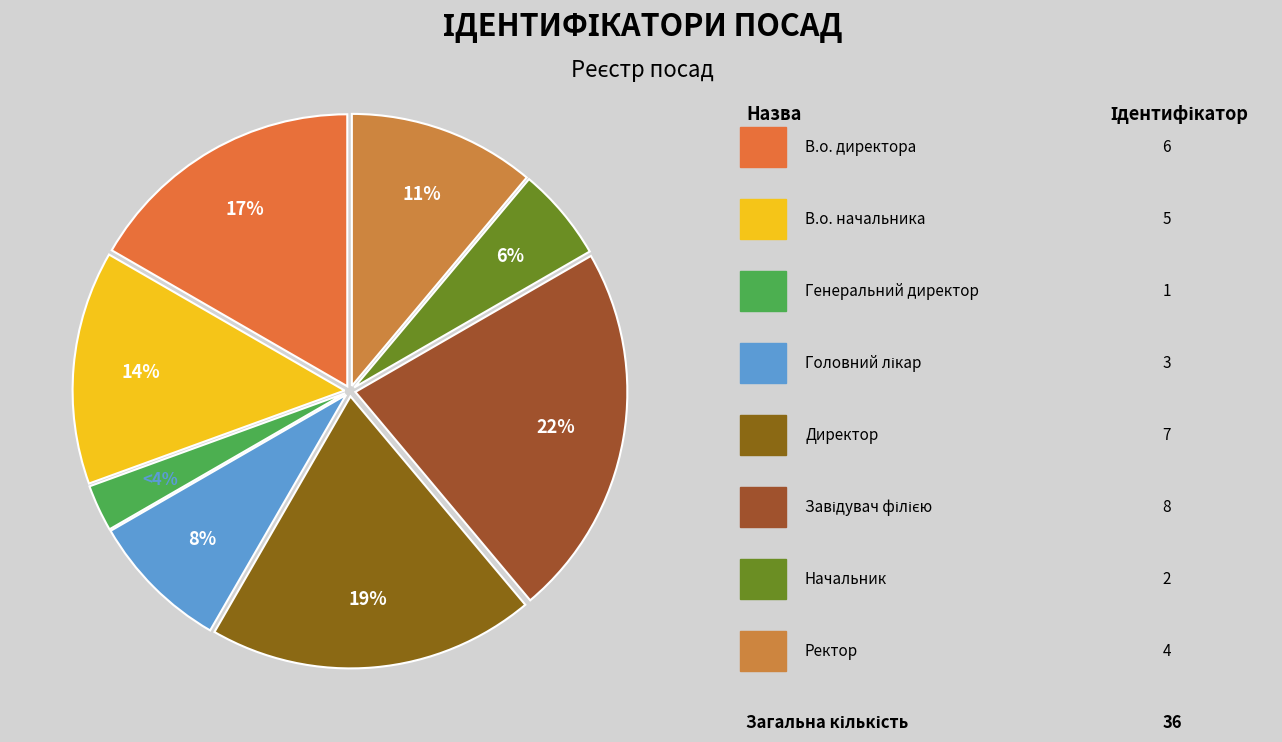

To the nearest percent, what portion does Начальник represent?

6%